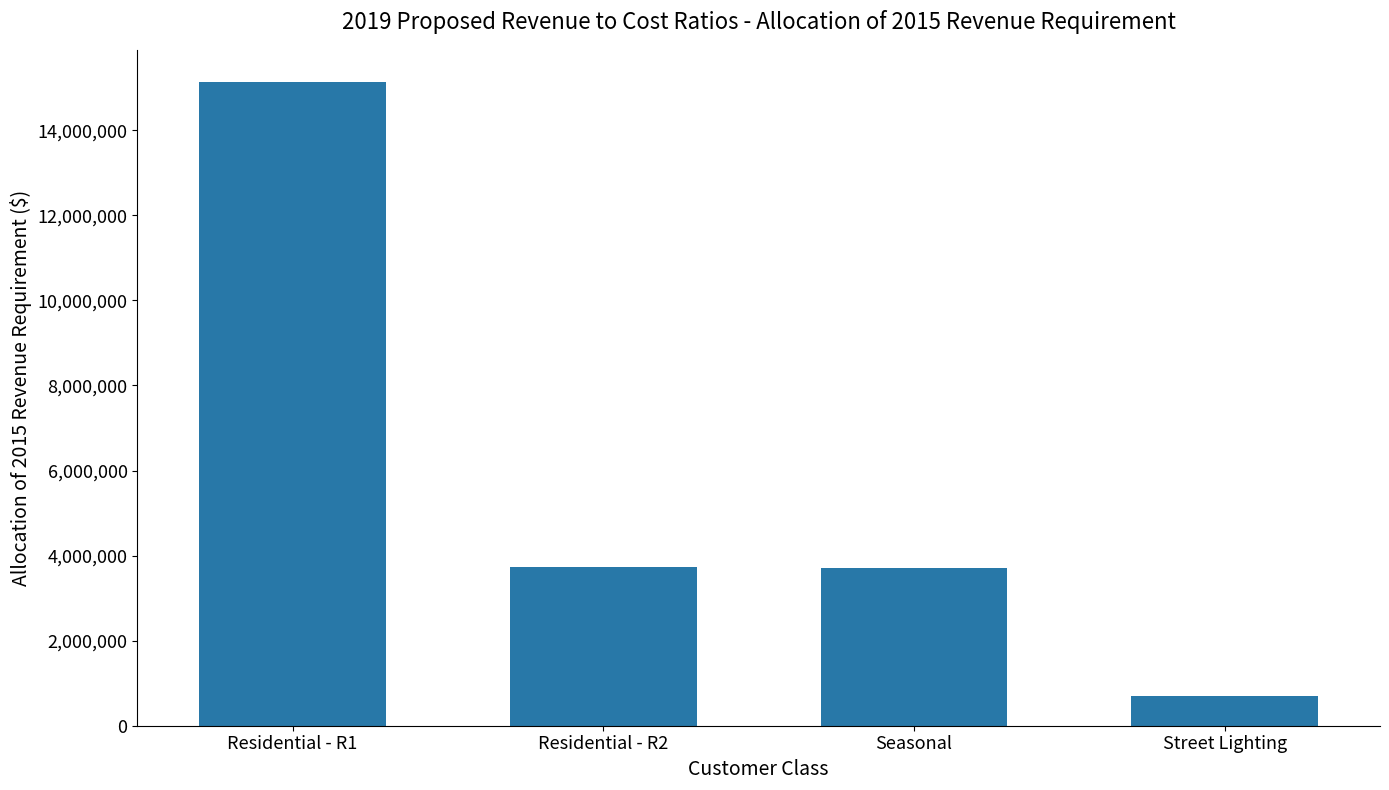

What is the minimum value shown in the chart?

696314.0